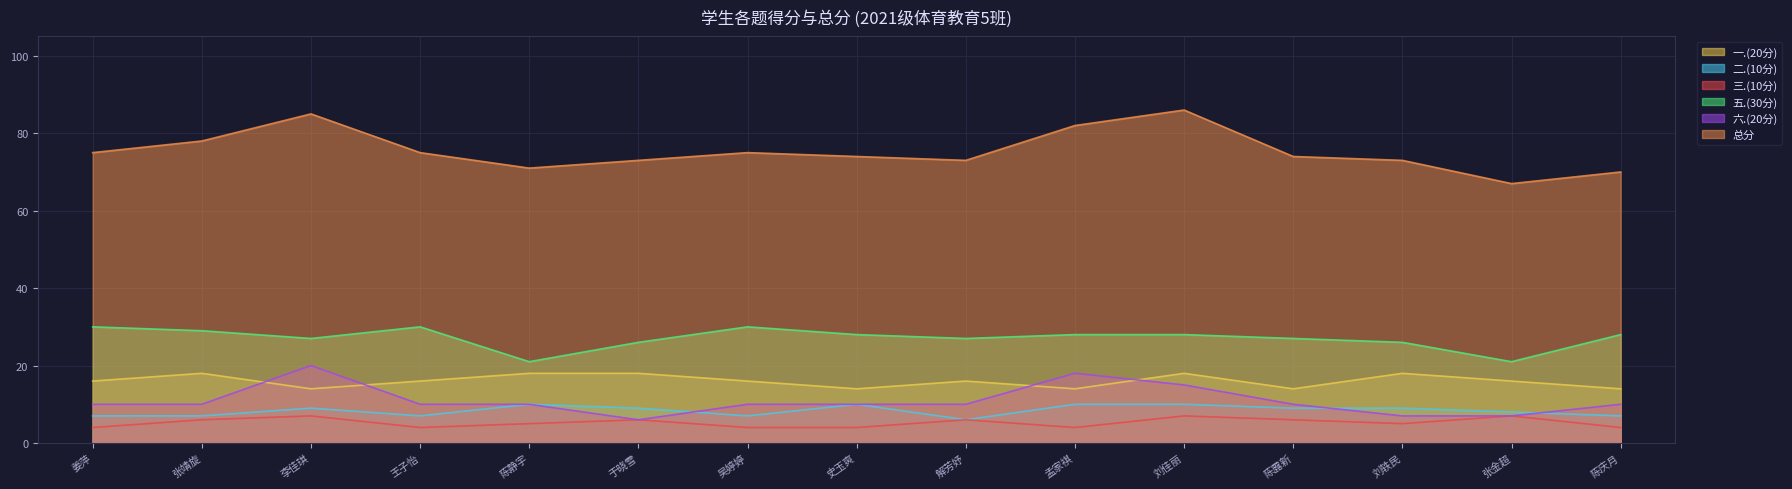

Which series has the largest total across all categories?

总分